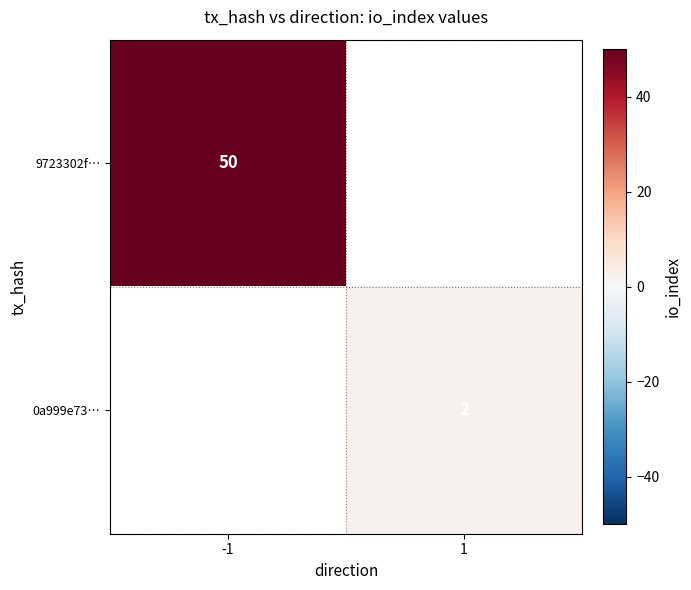

Which label corresponds to the largest value in the chart?

-1